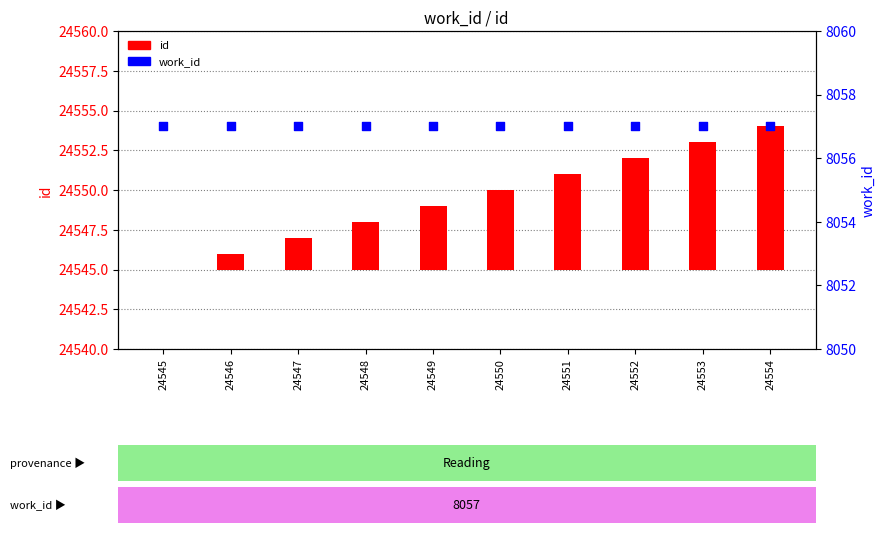

Which series has the largest Y range (max minus min)?

id